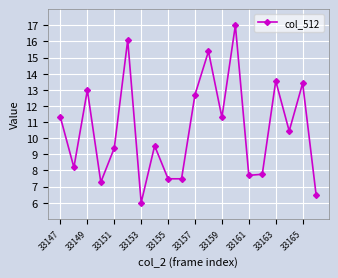

What is the value of the 5th point from the left?

9.4